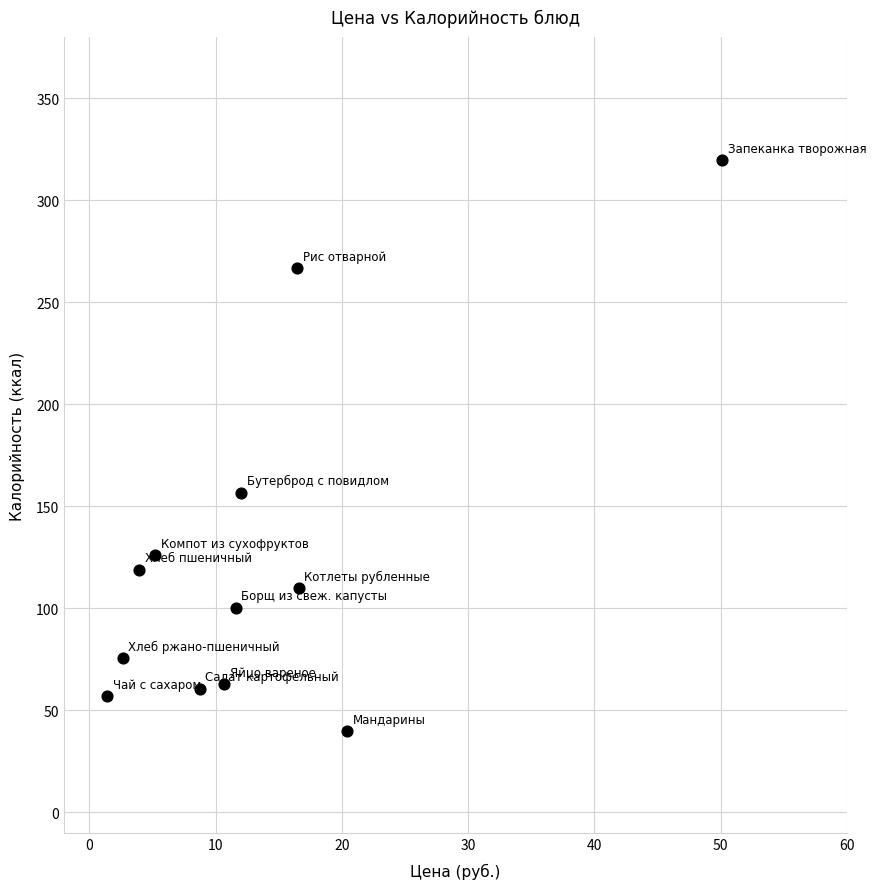

What is the average Y value?

124.6